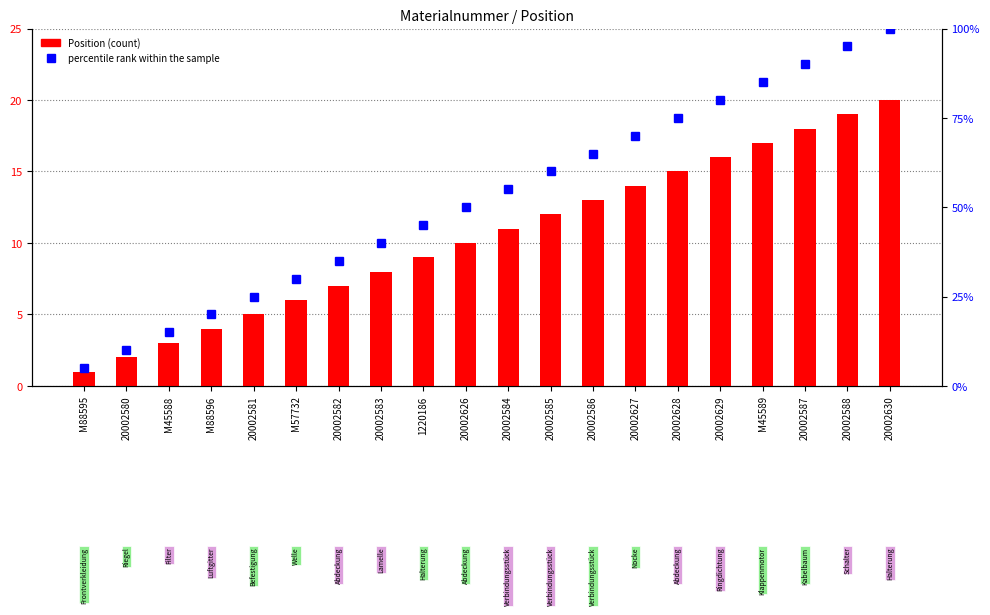

Reading left to right, what are all the values shown in this chart?

Position: M88595=1.0	20002580=2.0	M45588=3.0	M88596=4.0	20002581=5.0	M57732=6.0	20002582=7.0	20002583=8.0	1220186=9.0	20002626=10.0	20002584=11.0	20002585=12.0	20002586=13.0	20002627=14.0	20002628=15.0	20002629=16.0	M45589=17.0	20002587=18.0	20002588=19.0	20002630=20.0
percentile rank within the sample: M88595=5.0	20002580=10.0	M45588=15.0	M88596=20.0	20002581=25.0	M57732=30.0	20002582=35.0	20002583=40.0	1220186=45.0	20002626=50.0	20002584=55.0	20002585=60.0	20002586=65.0	20002627=70.0	20002628=75.0	20002629=80.0	M45589=85.0	20002587=90.0	20002588=95.0	20002630=100.0